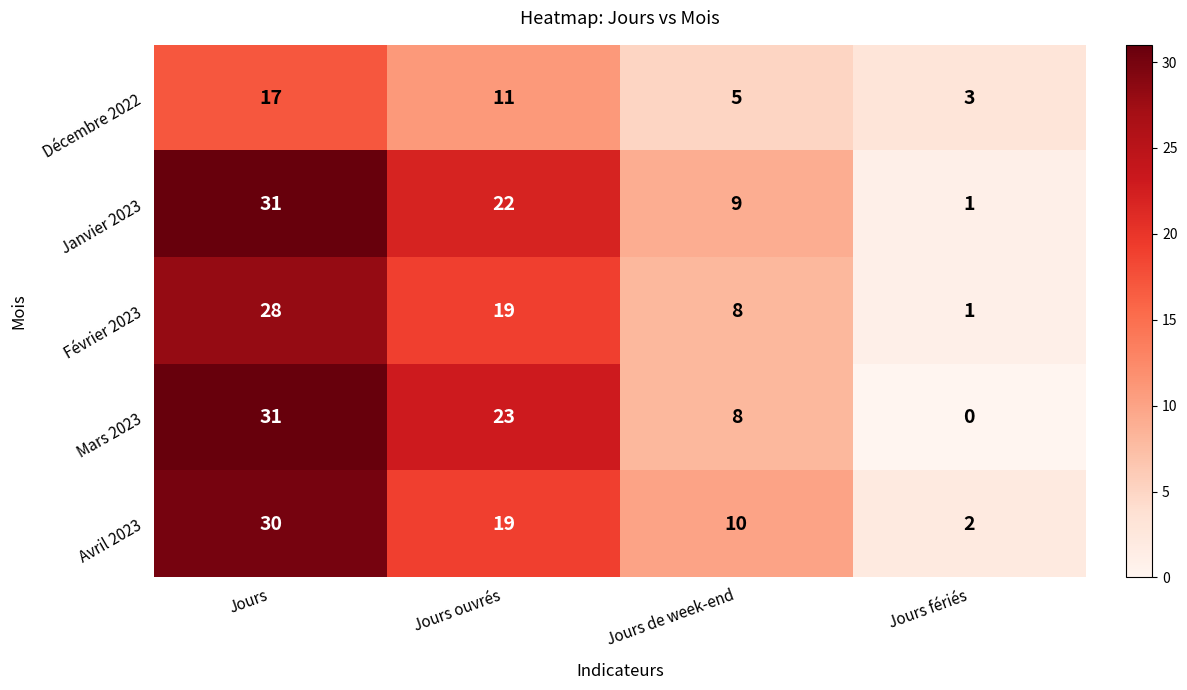

What is the spread (max minus min) of values at Jours ouvrés?

12